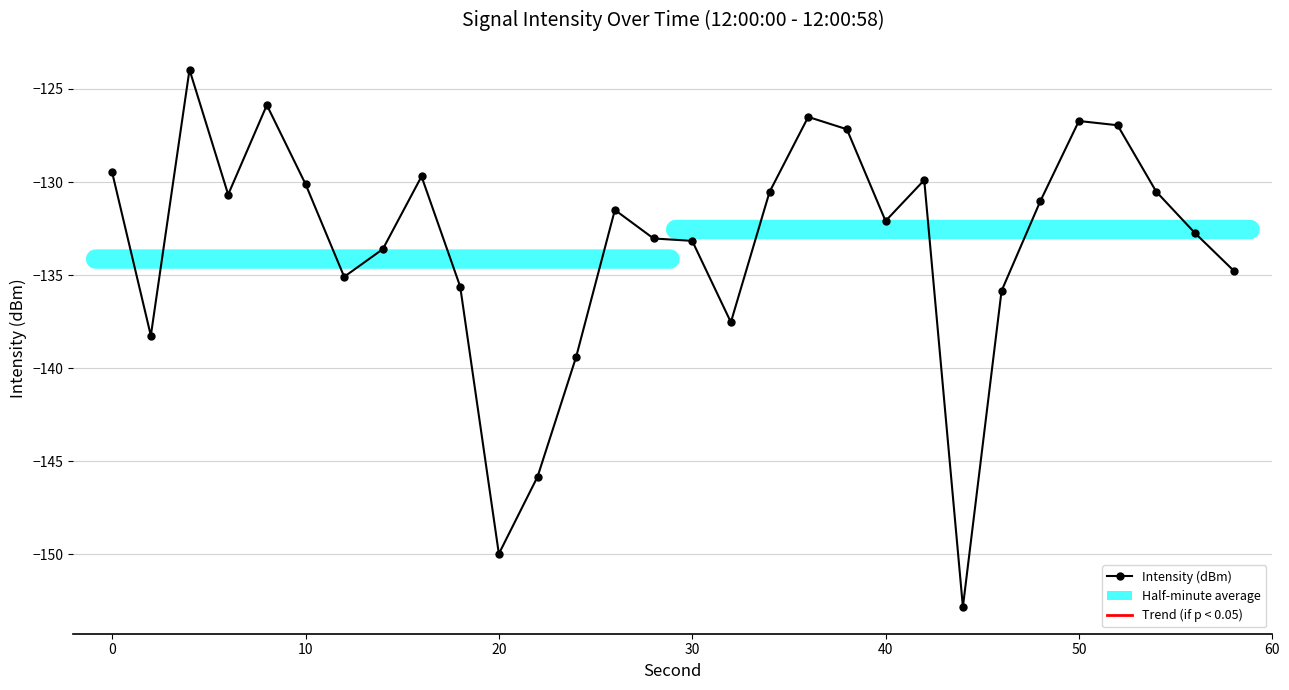

Reading right to left, what are all the values shown in this chart?

-134.8	-132.7	-130.5	-126.9	-126.7	-131.0	-135.8	-152.8	-129.9	-132.1	-127.2	-126.5	-130.5	-137.5	-133.2	-133.0	-131.5	-139.4	-145.8	-150.0	-135.6	-129.7	-133.6	-135.1	-130.1	-125.9	-130.7	-124.0	-138.3	-129.5